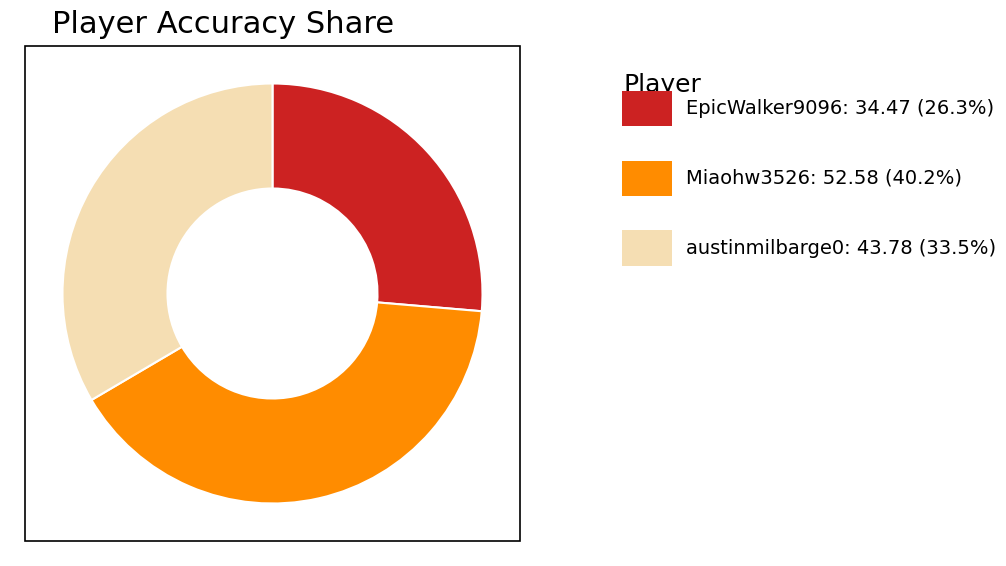

Is there a majority slice in this chart?

No